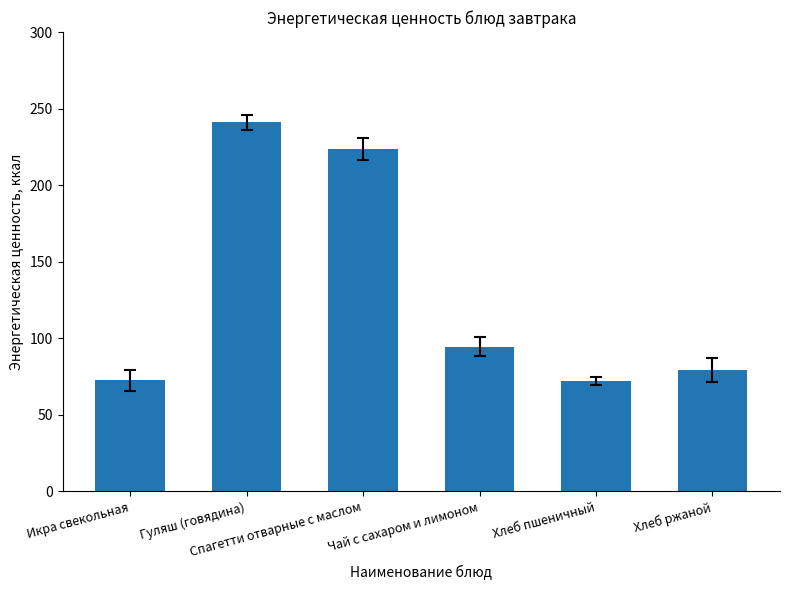

Is it true that the value at Спагетти отварные с маслом is 223.7?

True